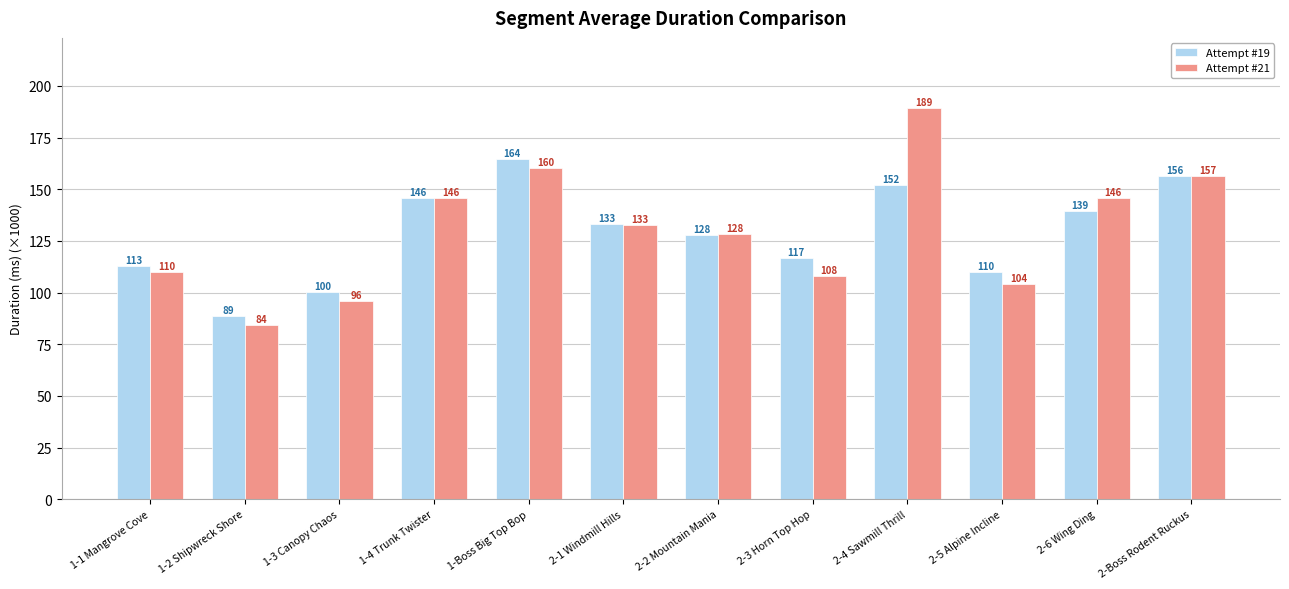

Which label corresponds to the smallest value in the chart?

1-2 Shipwreck Shore